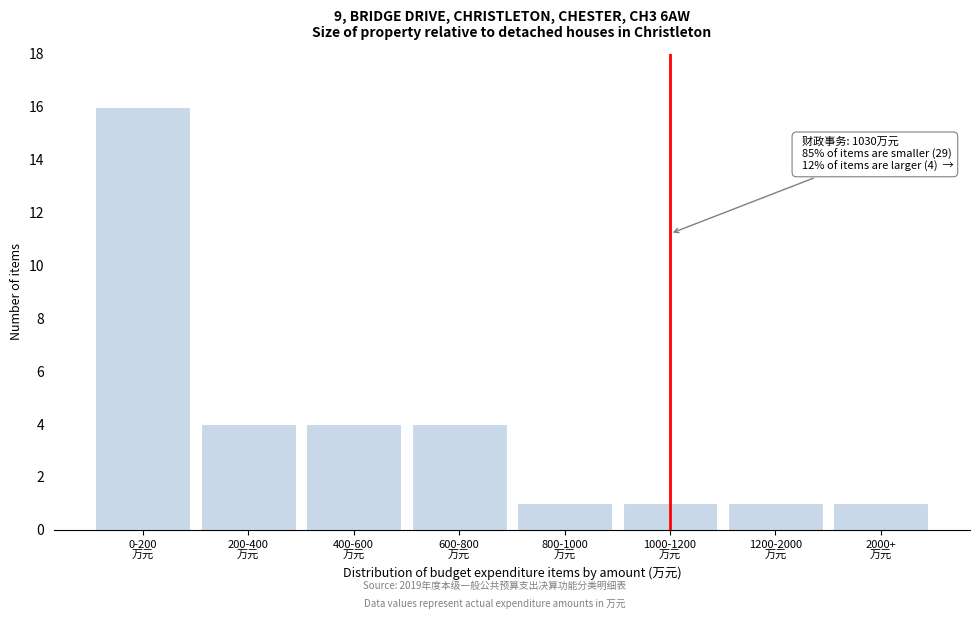

Reading left to right, transcribe all the data shown in this chart.

16	4	4	4	1	1	1	1